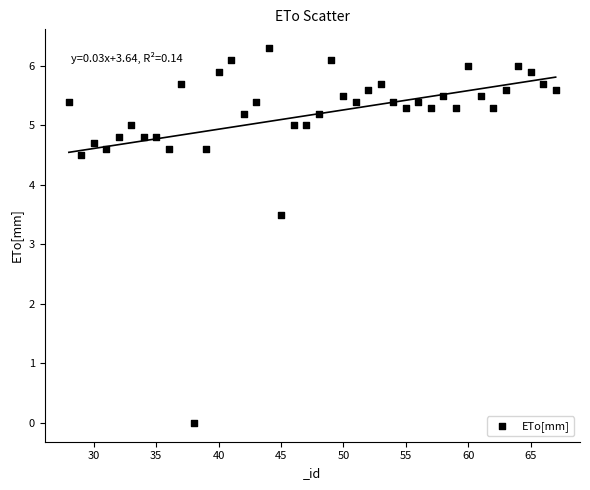

What Y value in the scatter plot is closest to 3?

3.5